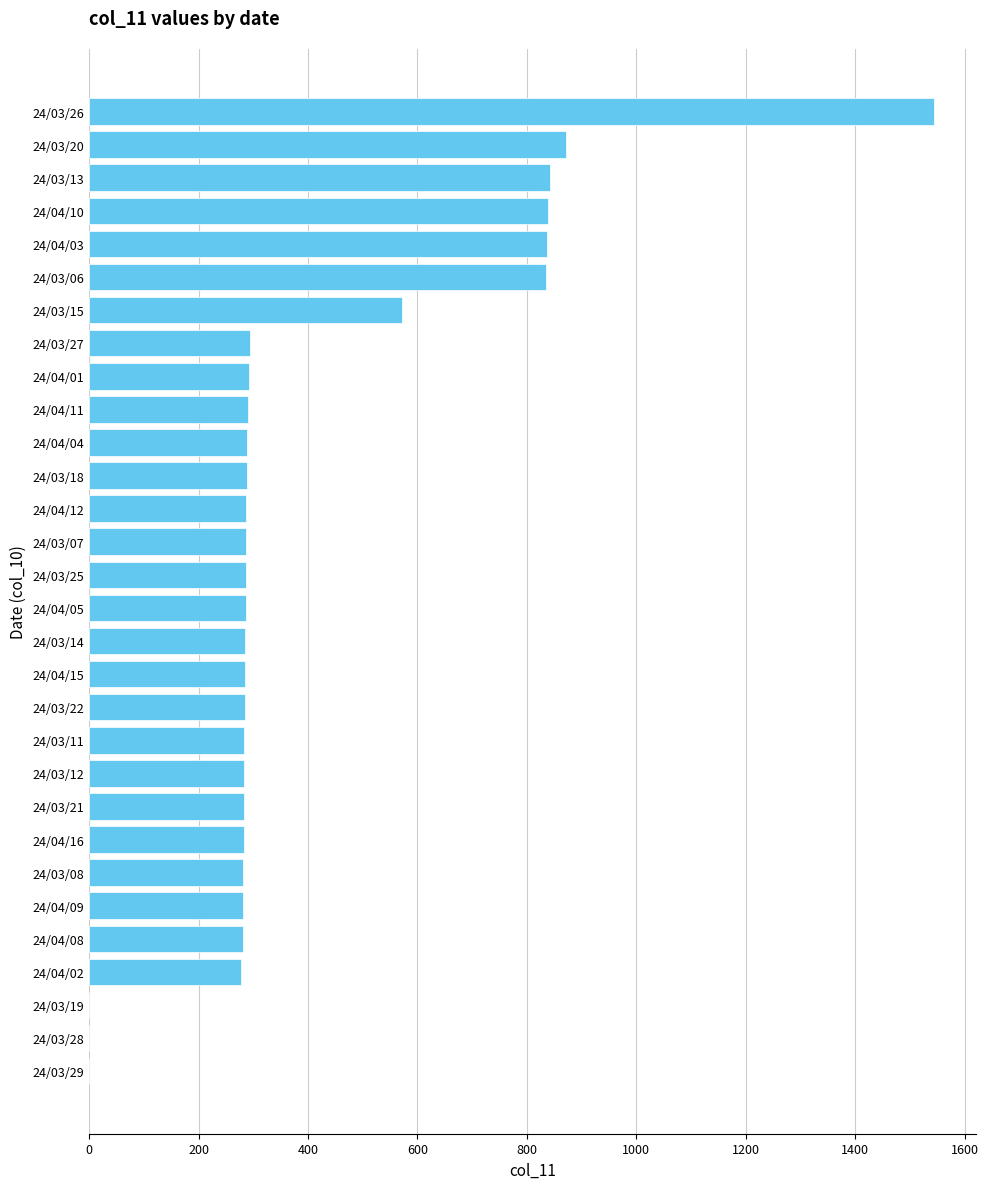

The value at 24/03/22 is 284. True or false?

True